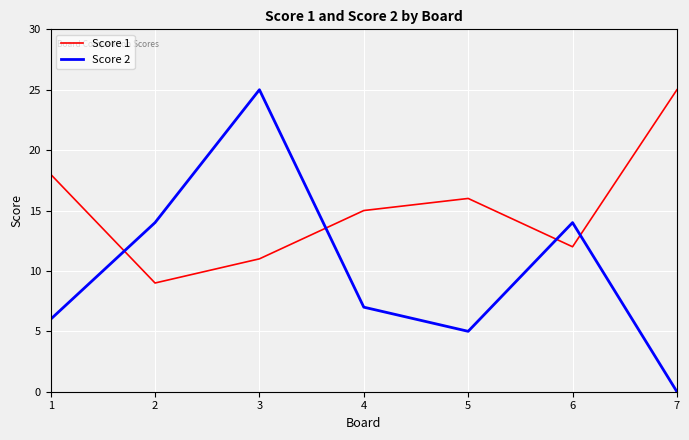

How many values in the Score 2 series are below 7?

3